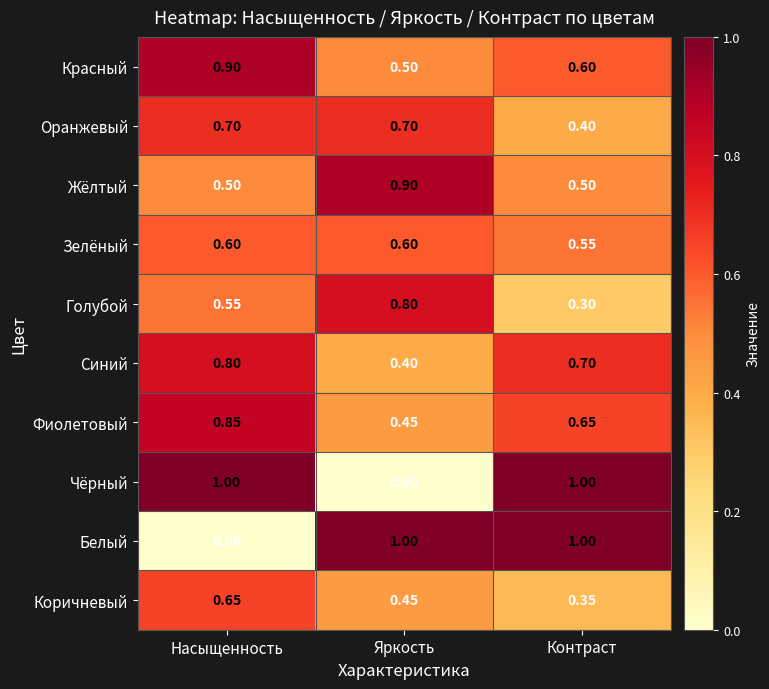

Which category has the lowest value in the Коричневый series?

Контраст